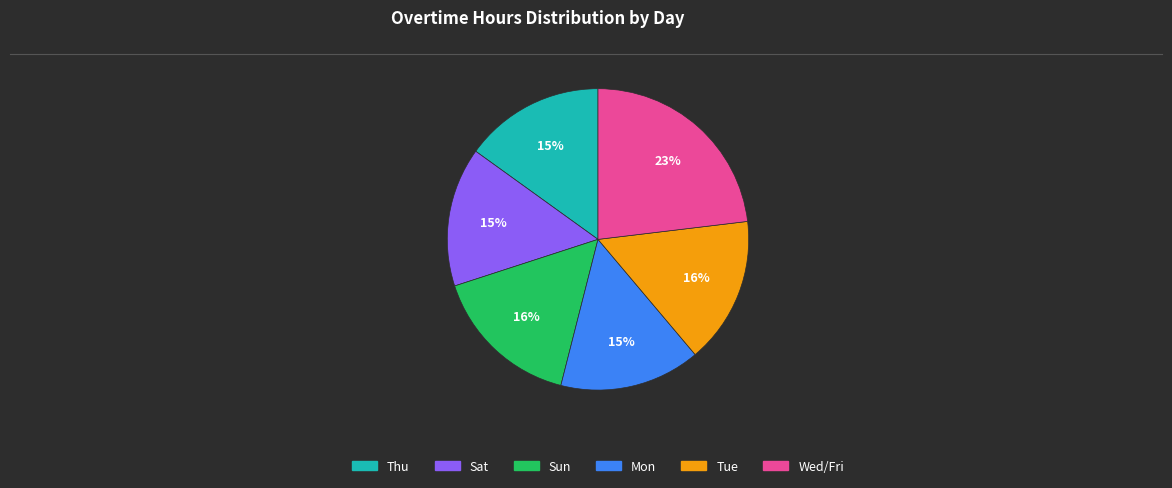

How many slices are in this pie chart?

6